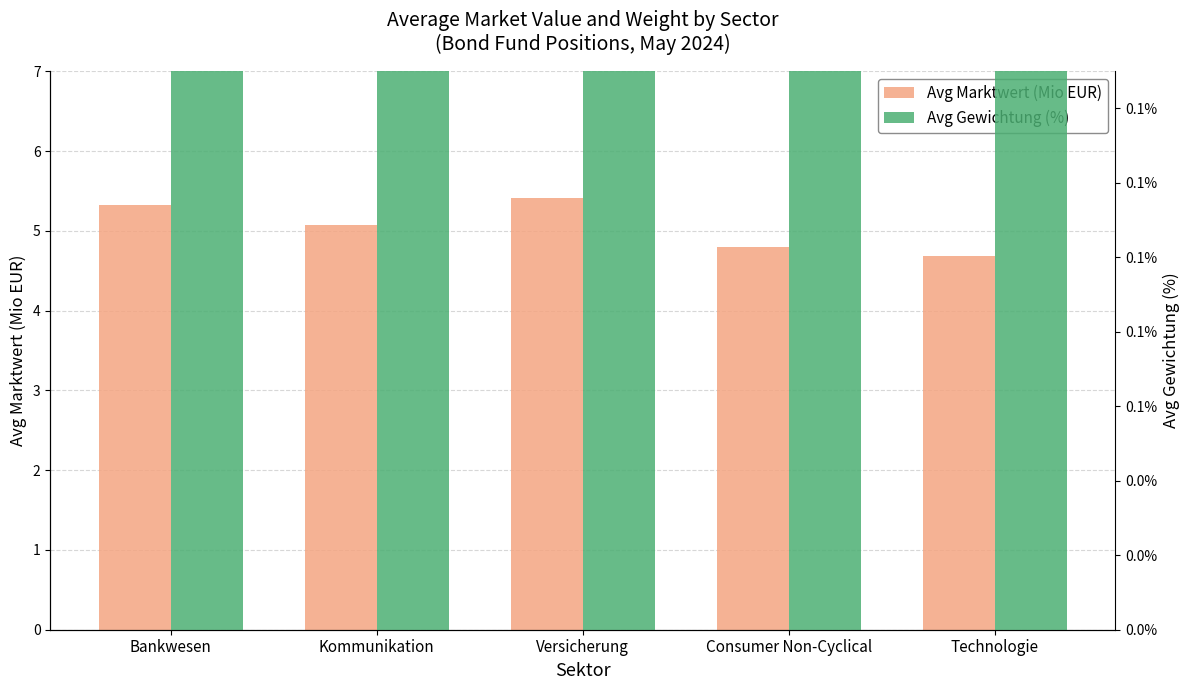

What is the minimum value shown in the chart?

4.7